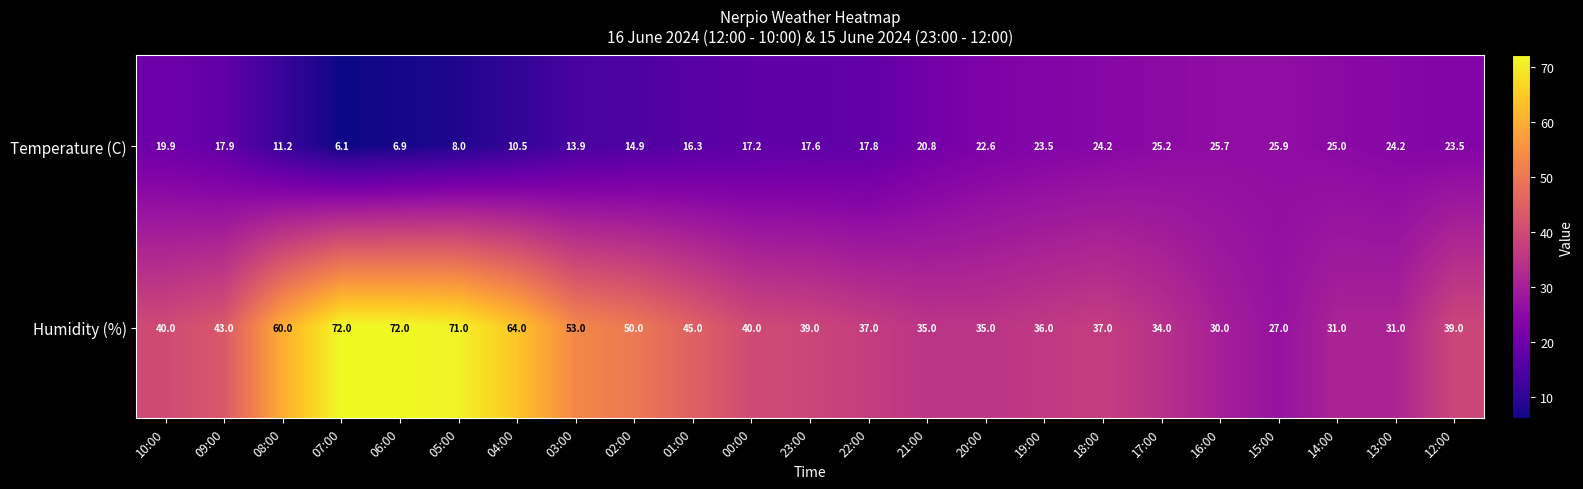

Which series changed the most between 23:00 and 12:00?

Temperature (C)